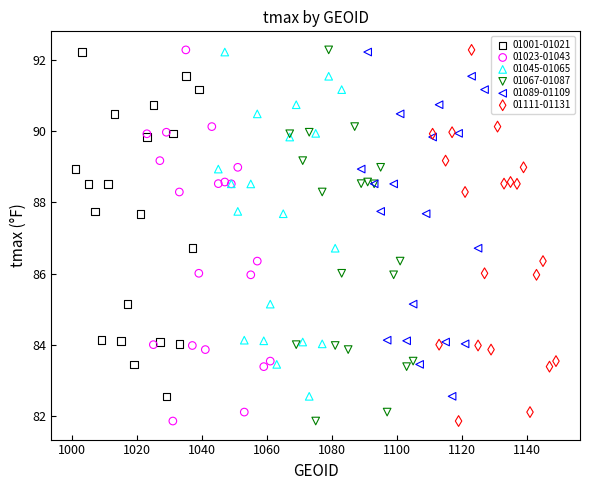

What are all the series names shown in the legend?

01001-01021, 01023-01043, 01045-01065, 01067-01087, 01089-01109, 01111-01131